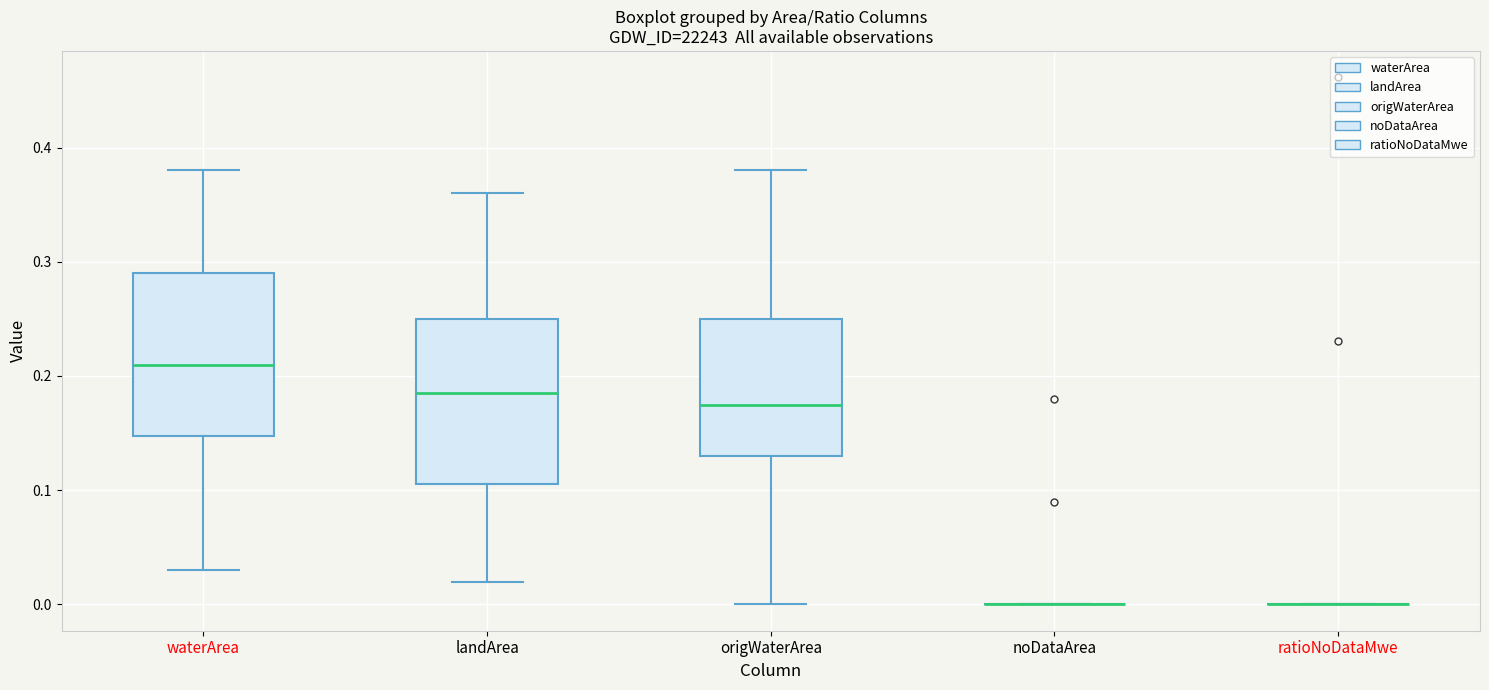

Reading left to right, read every box against the y-axis: the position of its median line, the range the box covers, and the ends of its whiskers. The values are not printed on the chart, so give them approximately, as read against the axis.

waterArea: median 0.21, box 0.15 to 0.29, whiskers 0.03 to 0.38
landArea: median 0.19, box 0.11 to 0.25, whiskers 0.02 to 0.36
origWaterArea: median 0.18, box 0.13 to 0.25, whiskers 0.00 to 0.38
noDataArea: box collapsed to a line at 0.00, whiskers 0.00 to 0.00
ratioNoDataMwe: box collapsed to a line at 0.00, whiskers 0.00 to 0.00